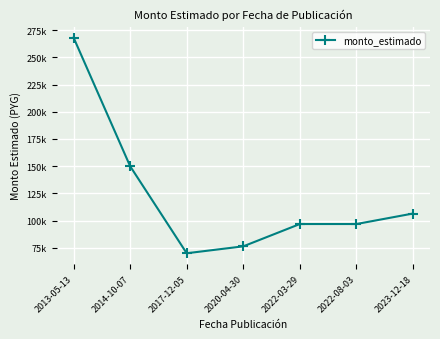

The value at 2020-04-30 is 129523. True or false?

False